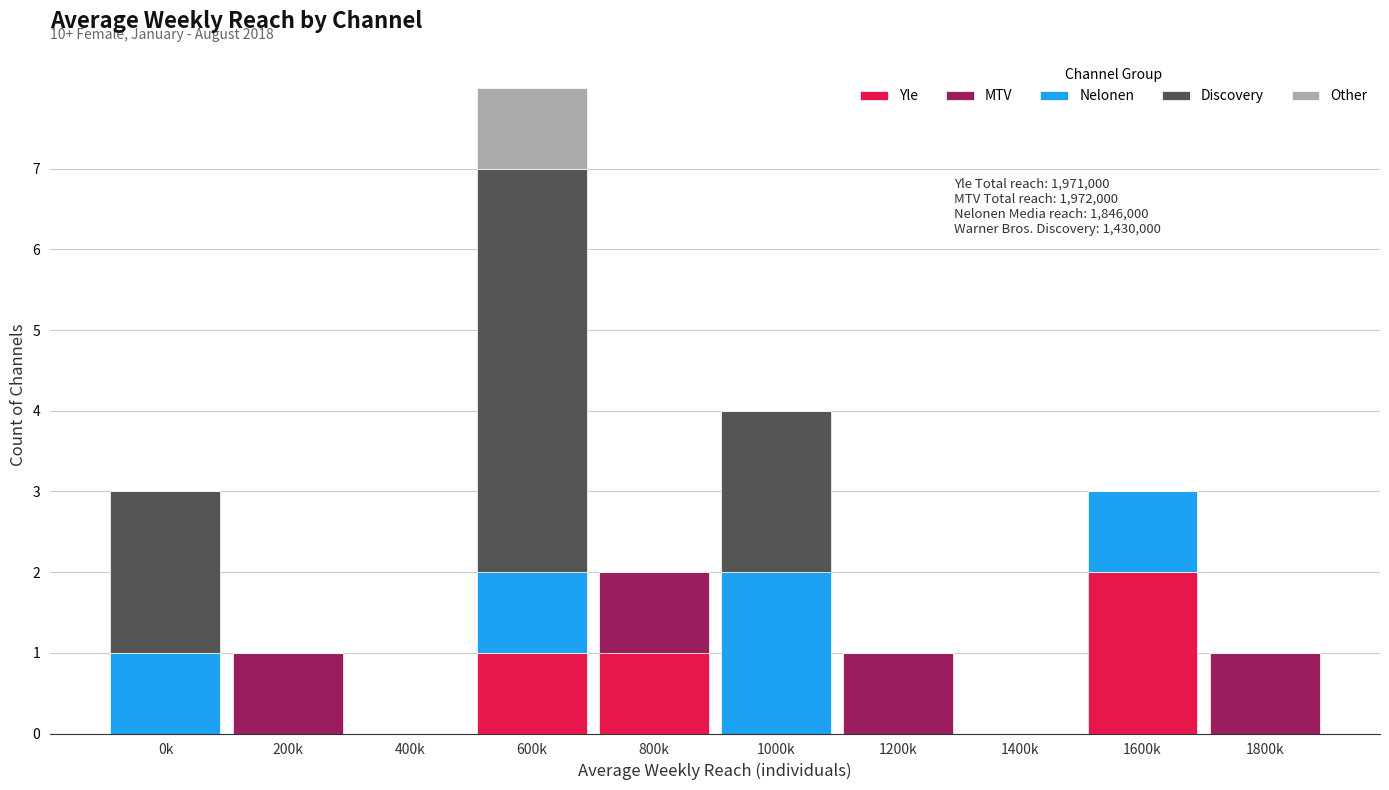

True or false: Yle has a value of 1 at 1000k.

False